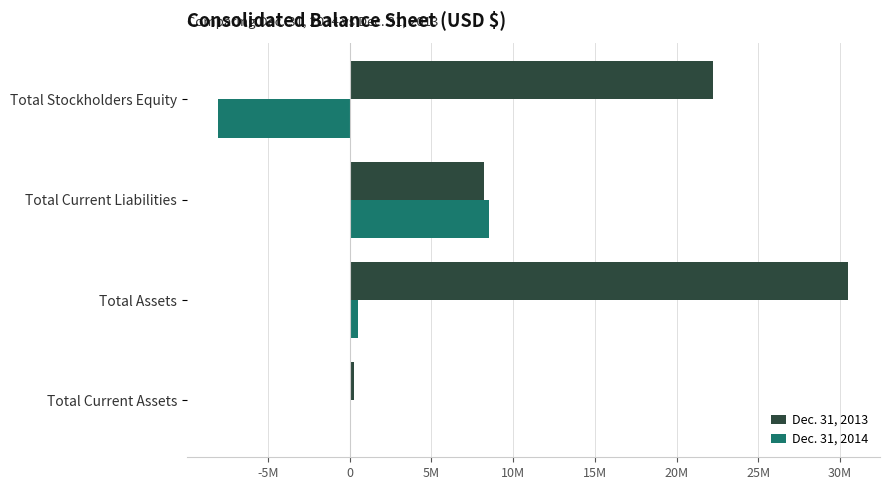

What are all the series names shown in the legend?

Dec. 31, 2013, Dec. 31, 2014